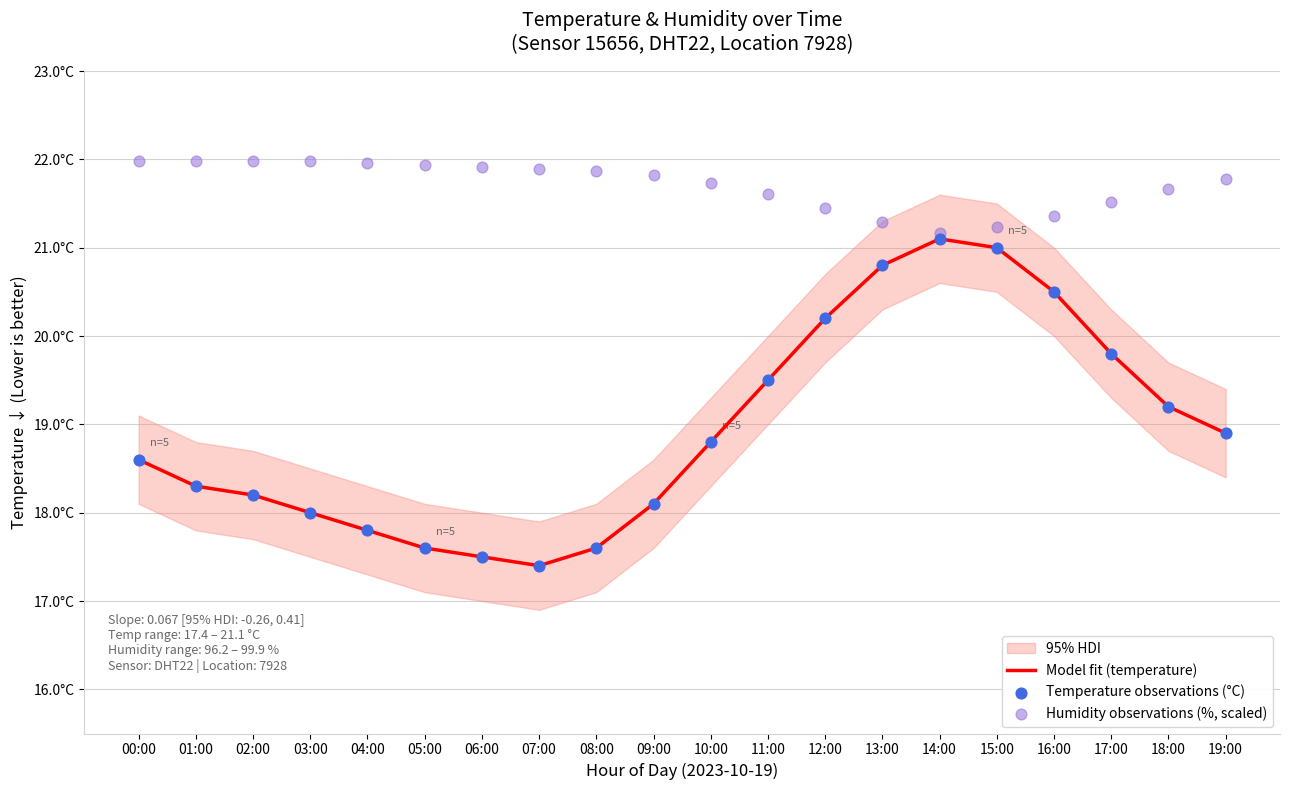

At which category is the sum across all series the highest?

14:00